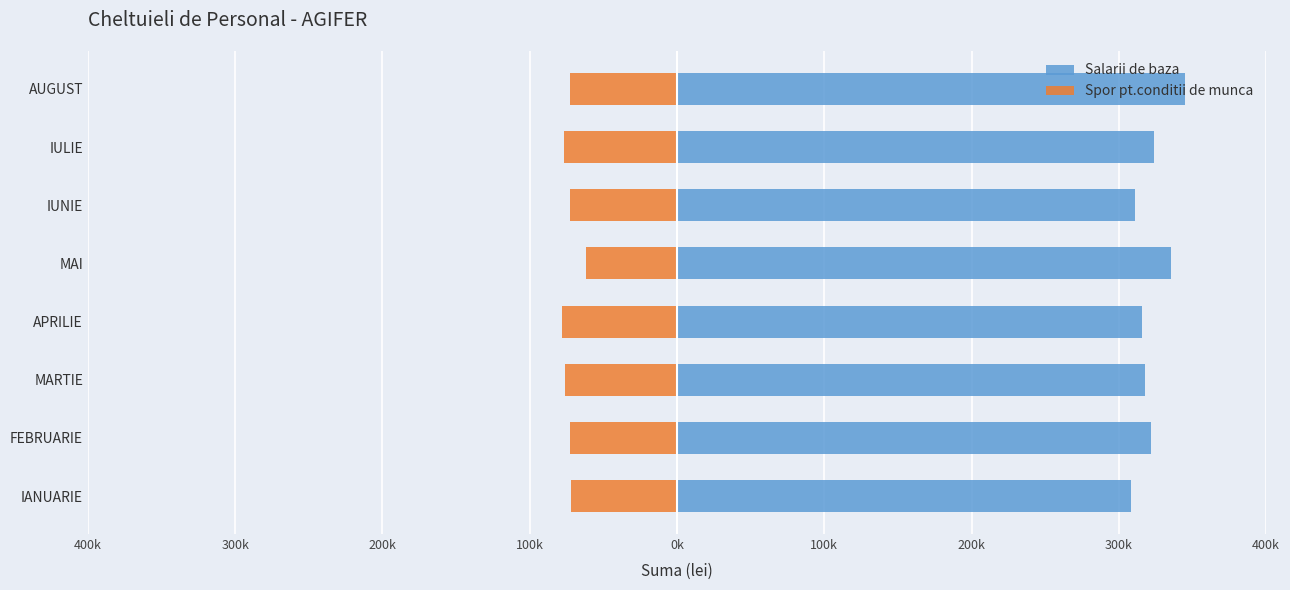

At how many categories does at least one series exceed 28249?

8